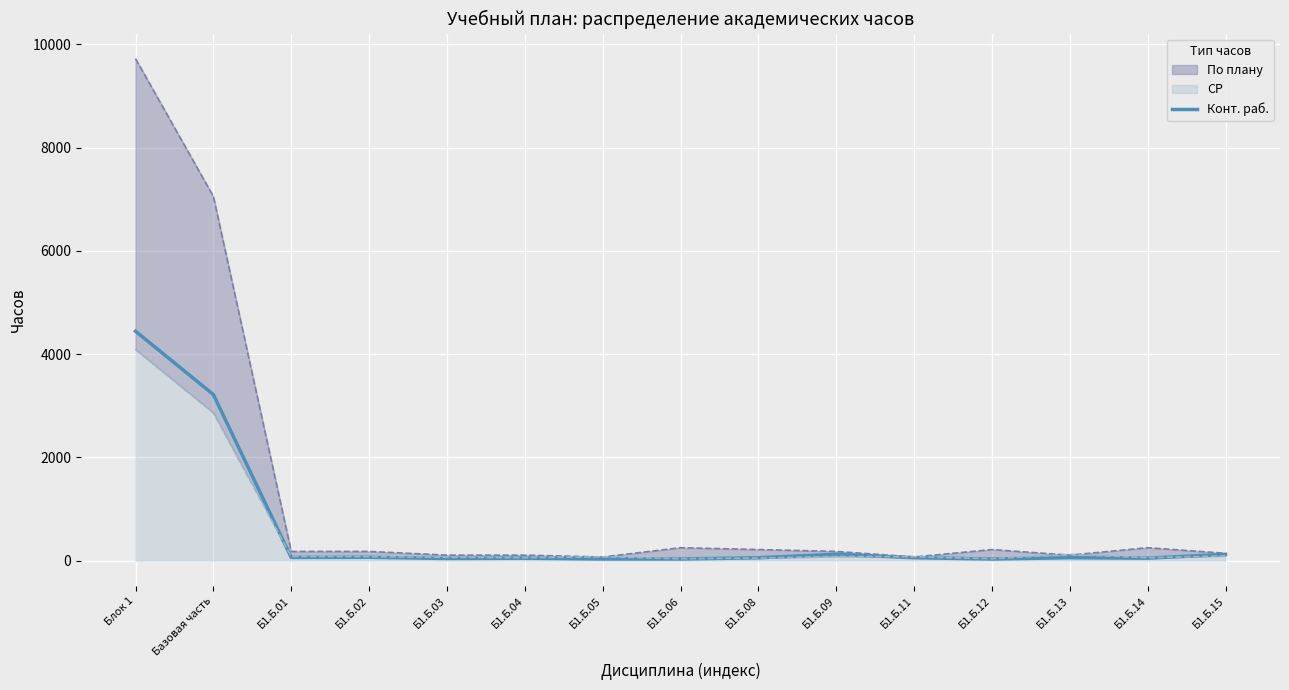

At which label is the value closest to 2239?

Базовая часть